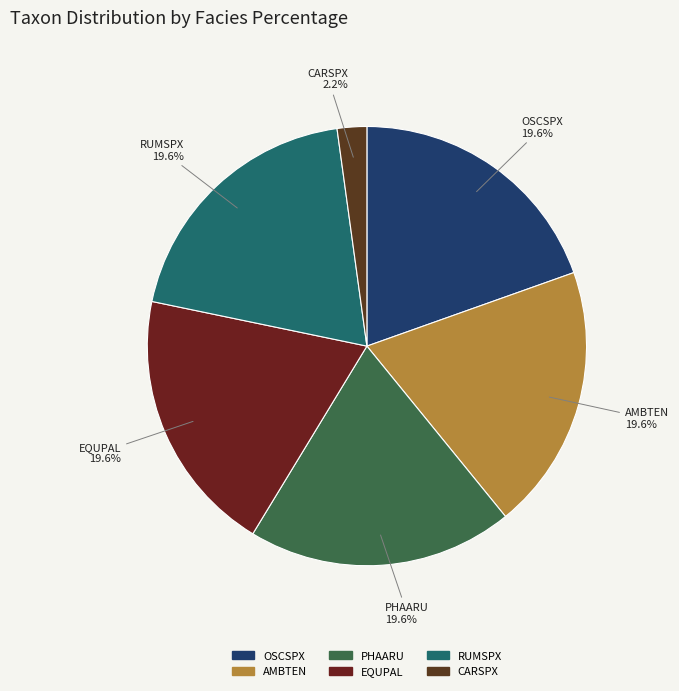

What is the smallest slice in the pie chart?

CARSPX